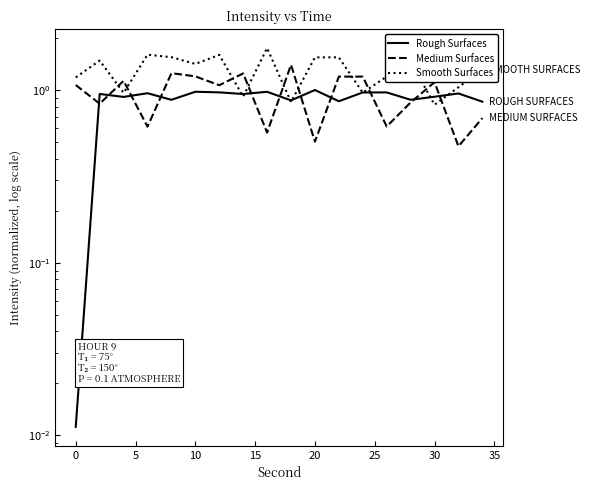

In Rough Surfaces, how many points are higher than both neighbors (excluding endpoints)?

7